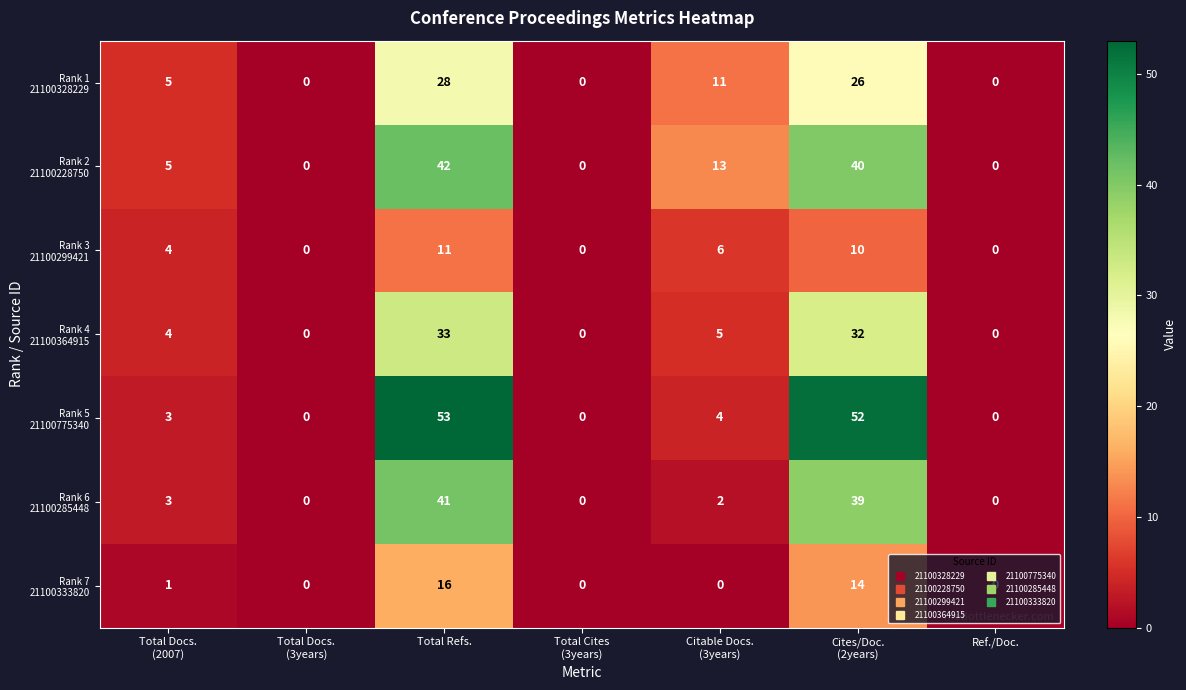

How many distinct data groups are displayed?

7